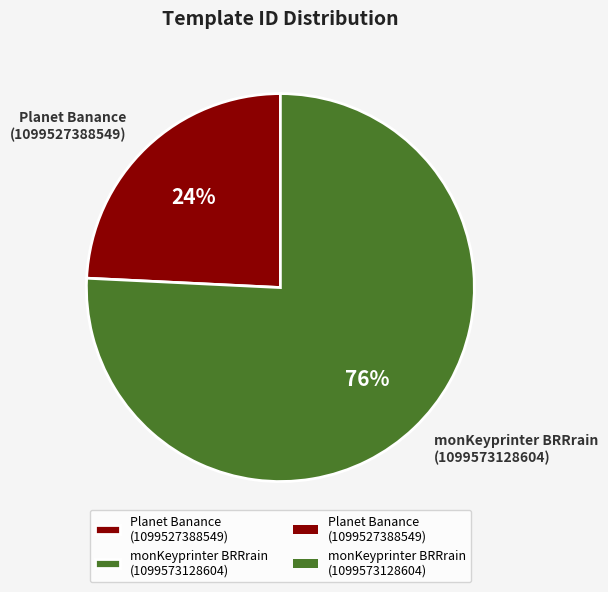

To the nearest percent, what is the average slice percentage?

50%